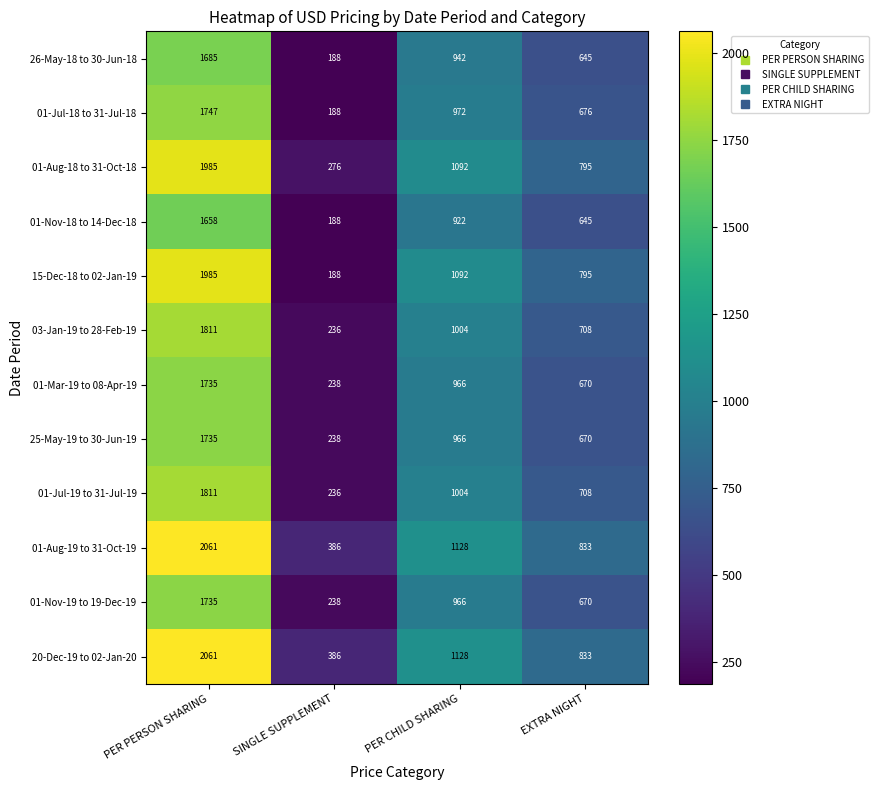

At how many categories does at least one series exceed 474?

3